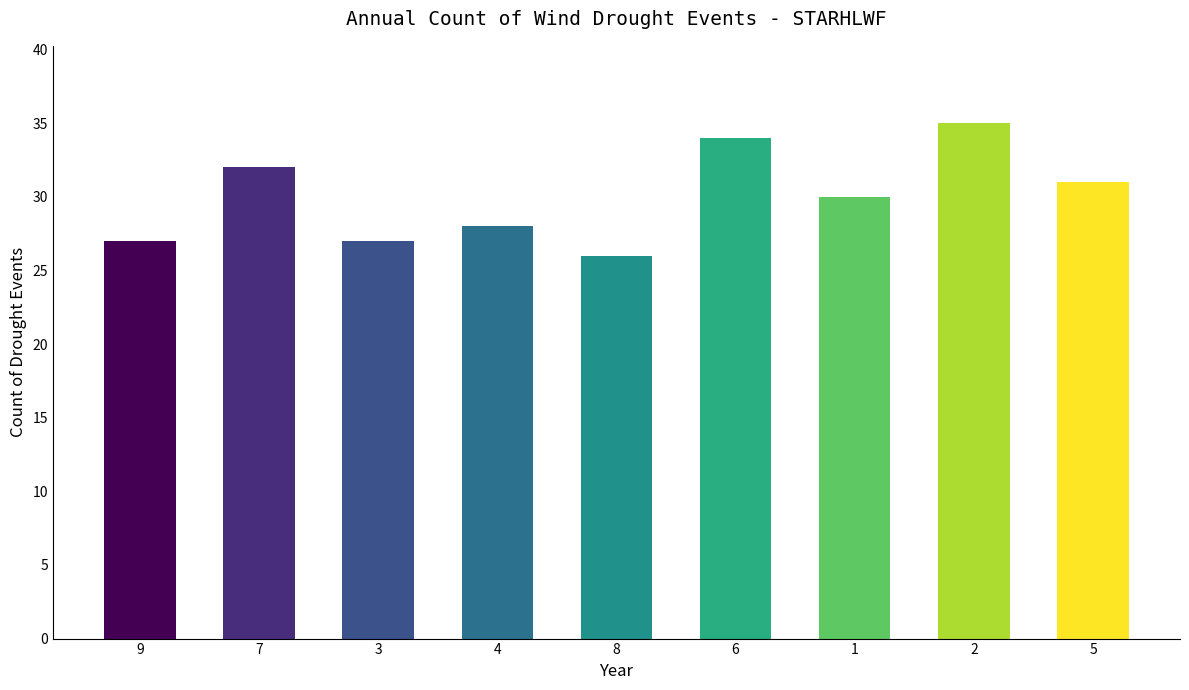

What is the approximate value at 1?

30